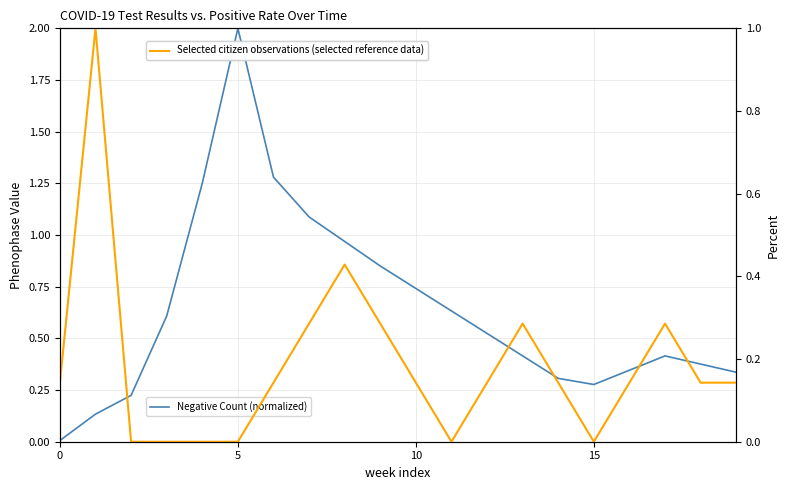

Which series changed the most between 0 and 9?

Negative (normalized)